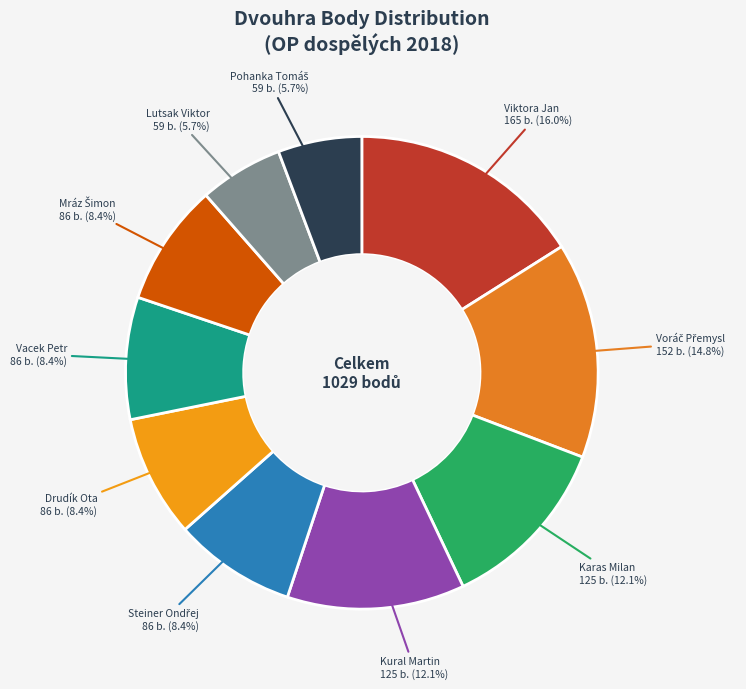

Which category has the biggest portion of the pie?

Viktora Jan